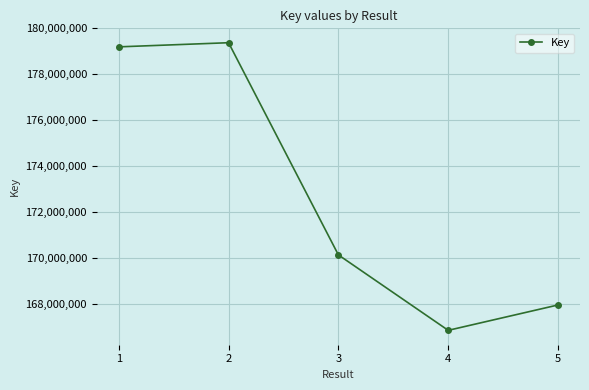

Reading left to right, what are all the values shown in this chart?

179194085	179374644	170121544	166831444	167938198